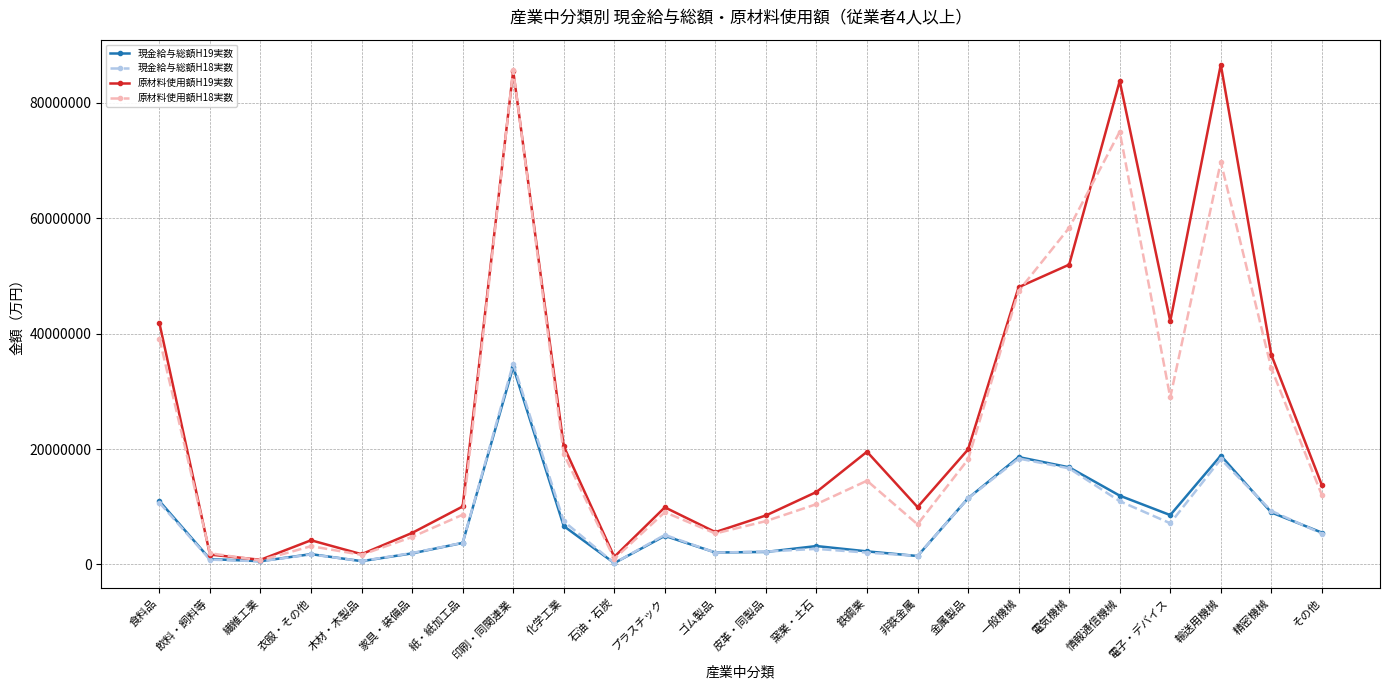

What is the smallest value displayed?

231174